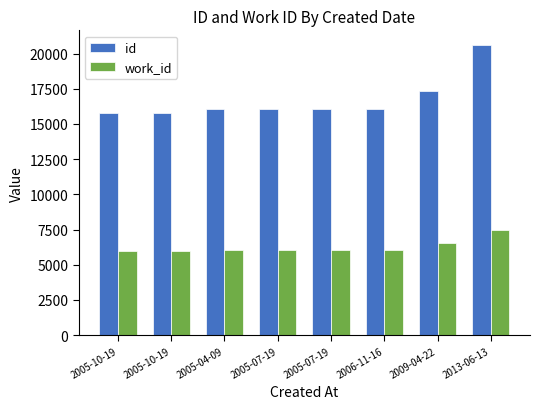

How many categories are shown in the chart?

8